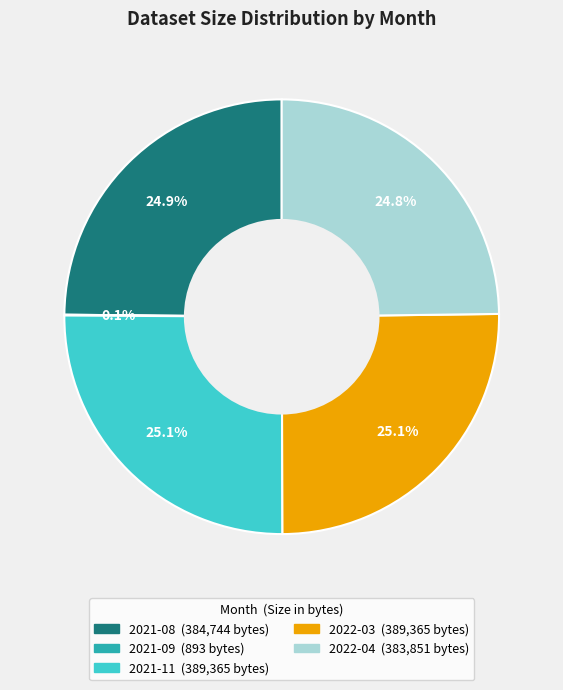

Approximately how many times larger is the value at 2021-11 compared to 2022-04?

1.0